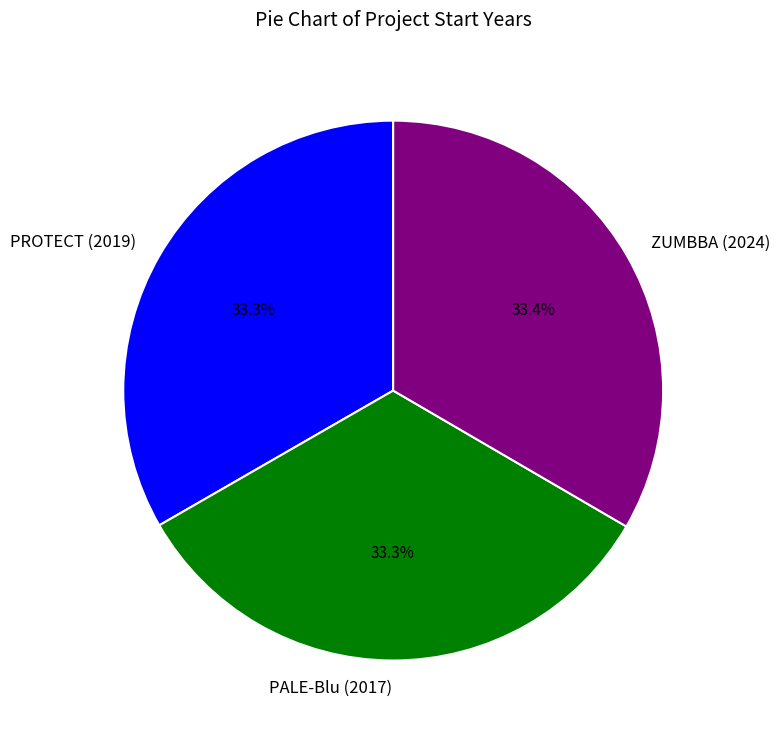

Is ZUMBBA (2024) the majority of the pie?

No